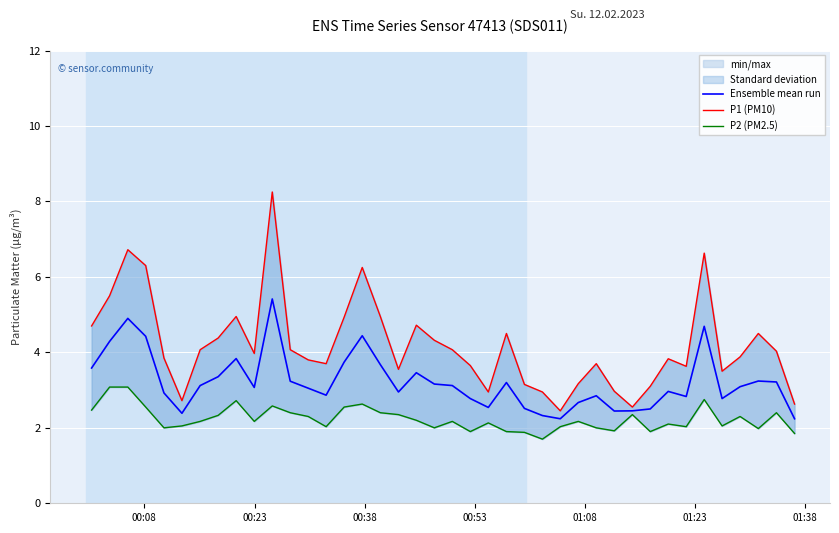

Which series has the largest total across all categories?

P1 (PM10)